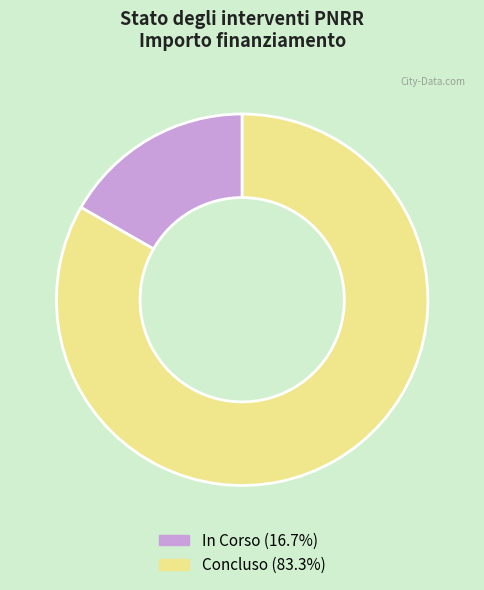

Is there any slice that represents more than half of the pie?

Yes